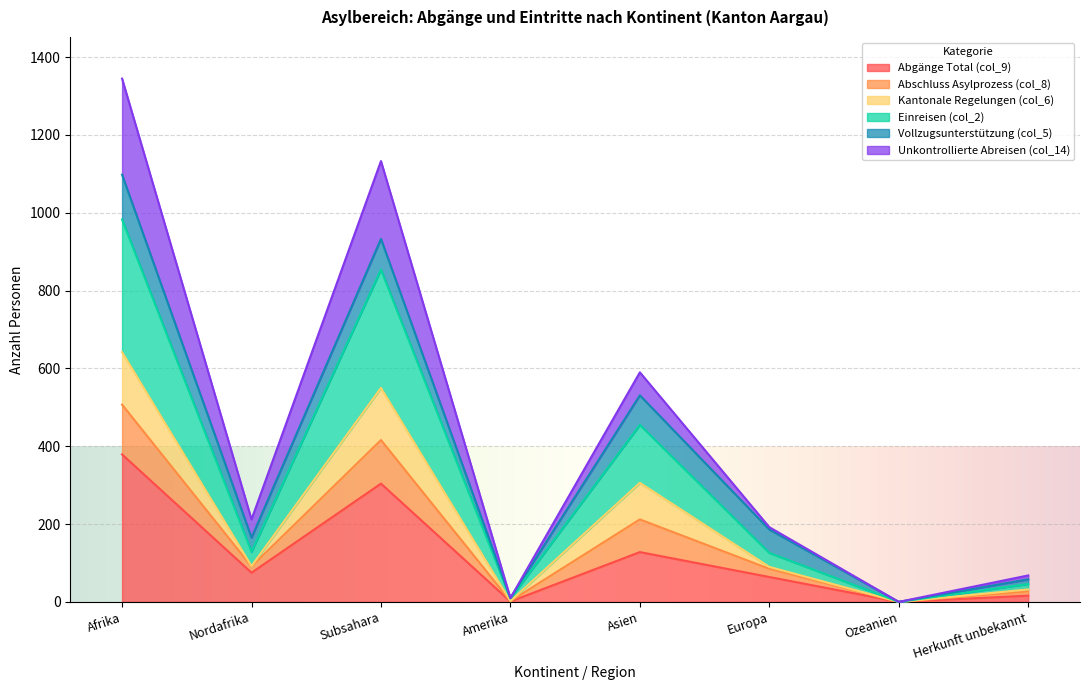

What is the total value across all series at Asien?

590